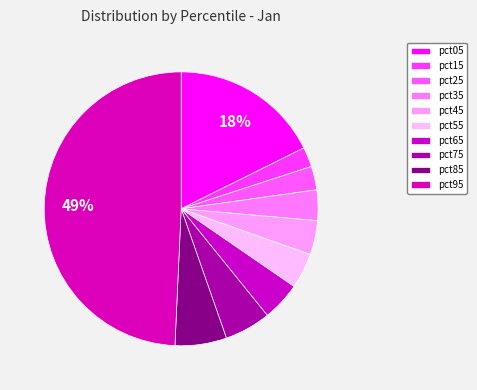

Is the sum of pct25 and pct85 greater than half?

No